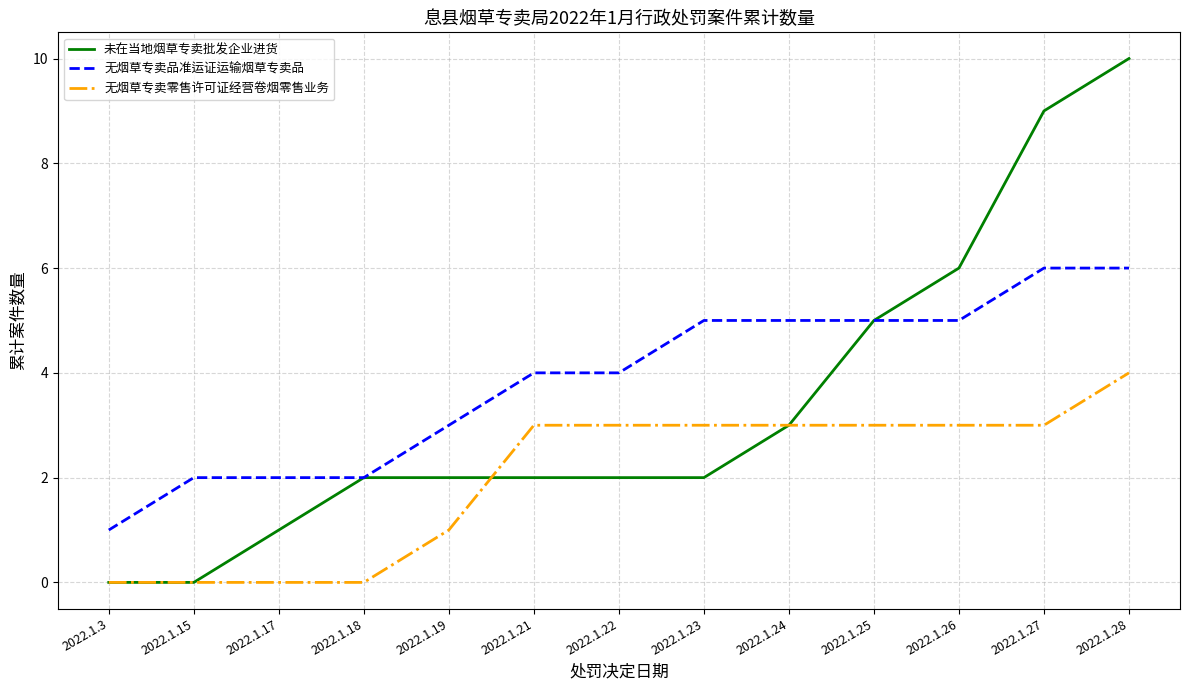

How many series are shown in this chart?

3